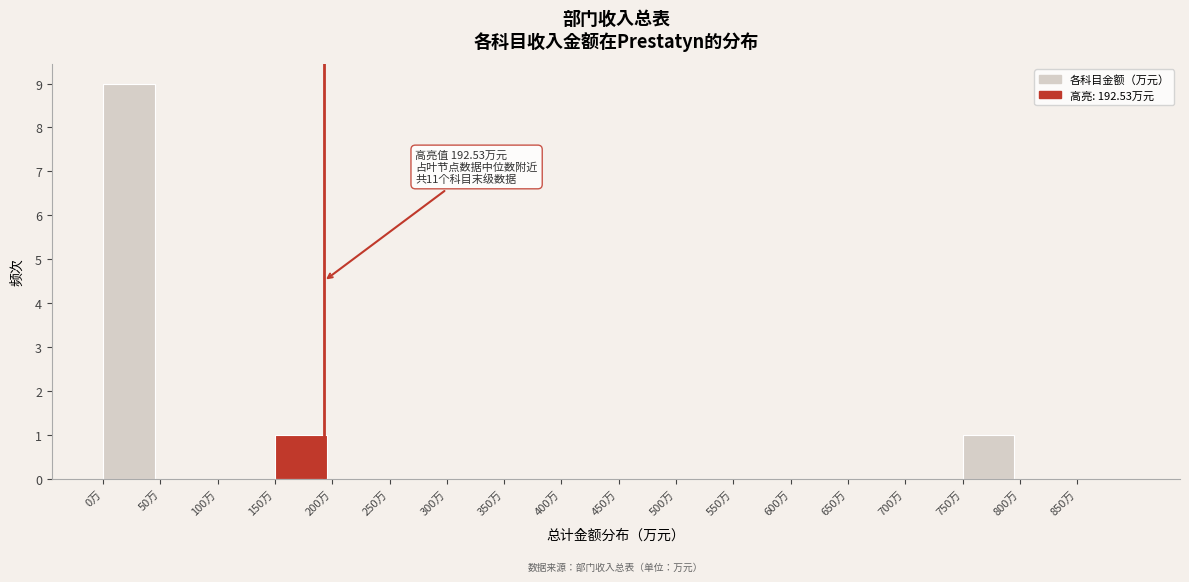

Which range on the x-axis has the tallest bar?

0 to 50